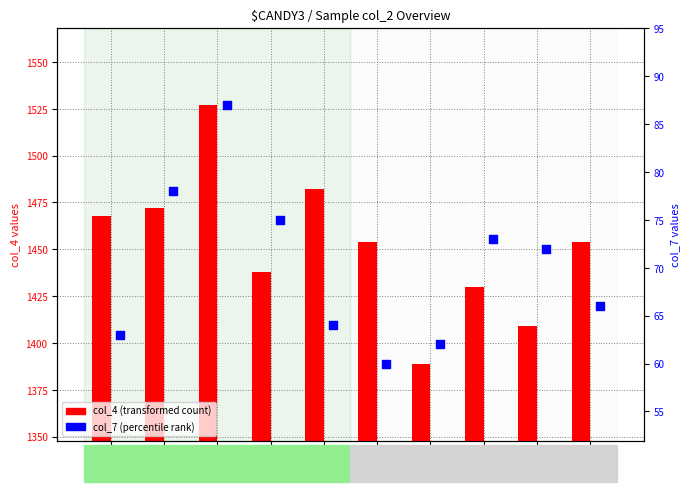

Which series contains the highest Y value?

col_4 (transformed count)